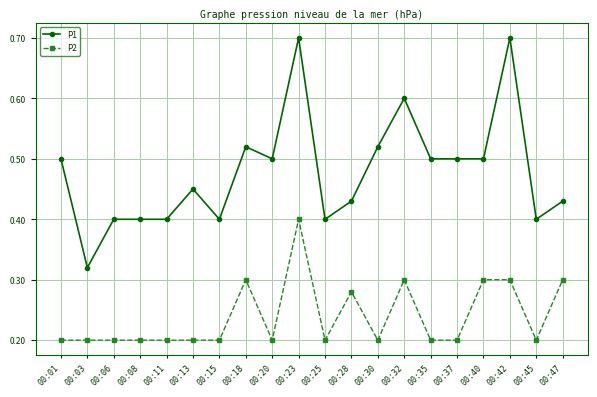

The value of P2 at 00:01 is 0.2. True or false?

True